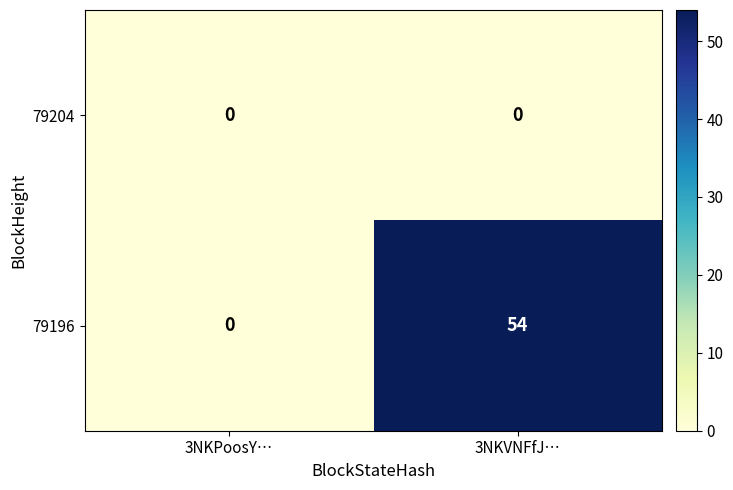

How many data points in 79196 are less than 54?

1